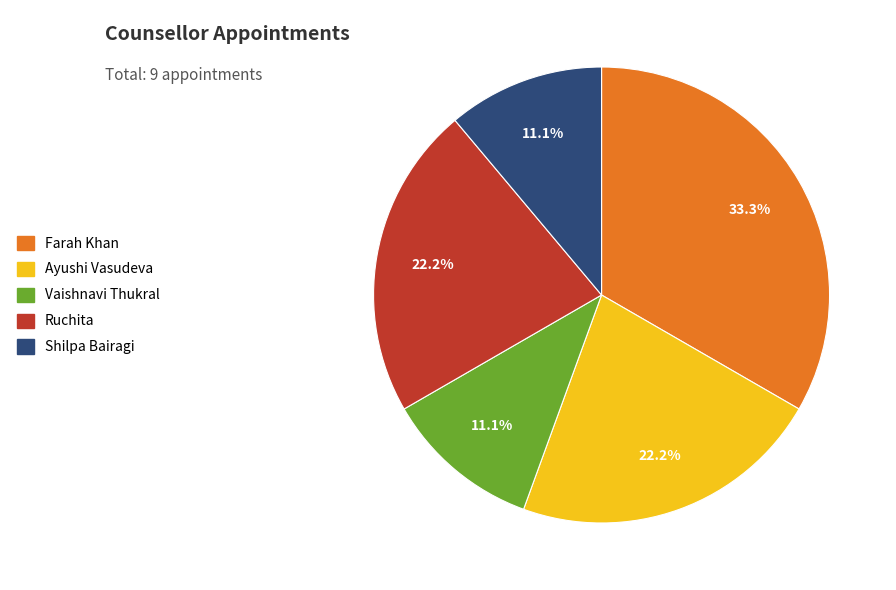

Which slice is the largest?

Farah Khan